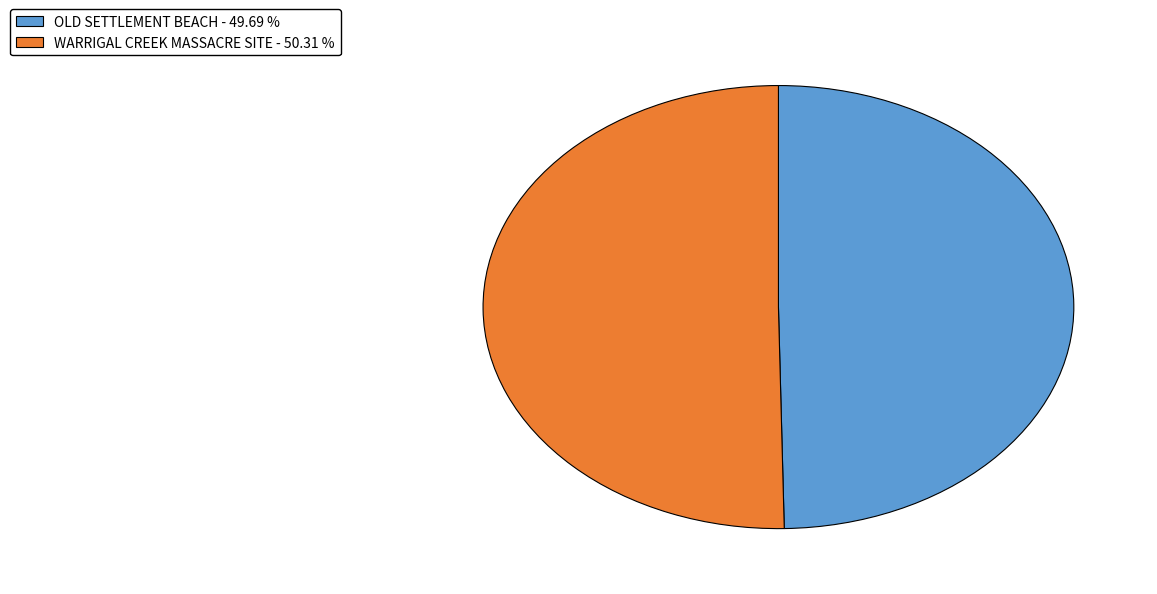

Rank the categories by value from highest to lowest.

WARRIGAL CREEK MASSACRE SITE, OLD SETTLEMENT BEACH